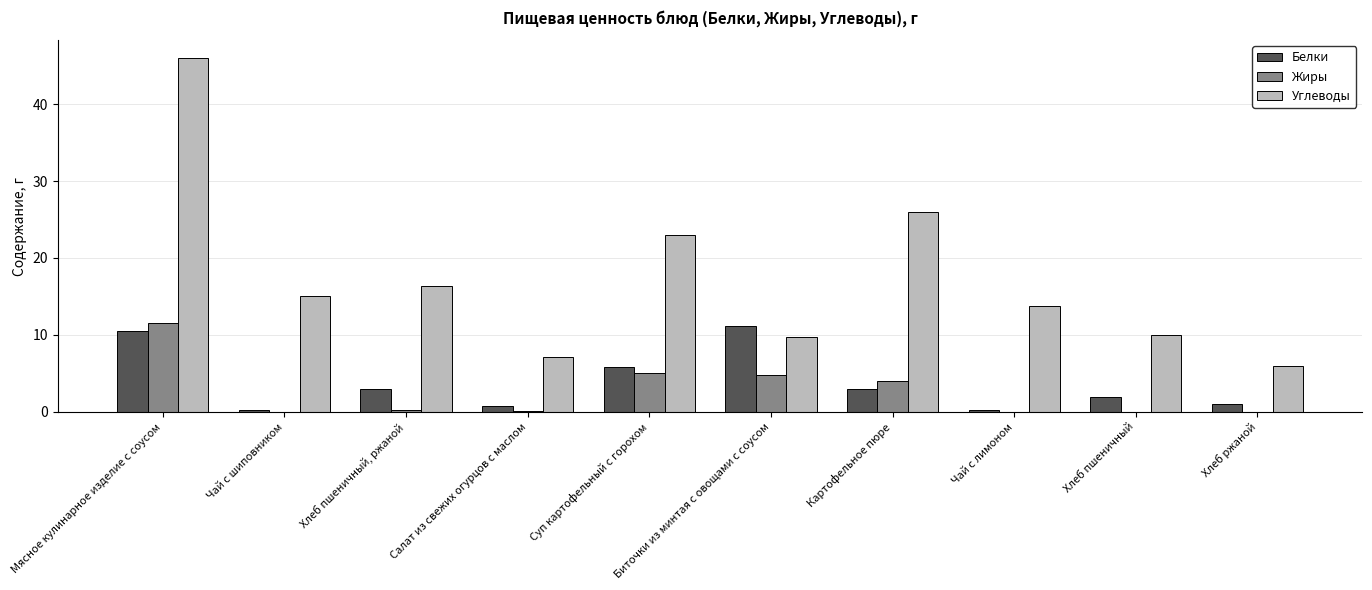

What is the maximum value shown in the chart?

46.0